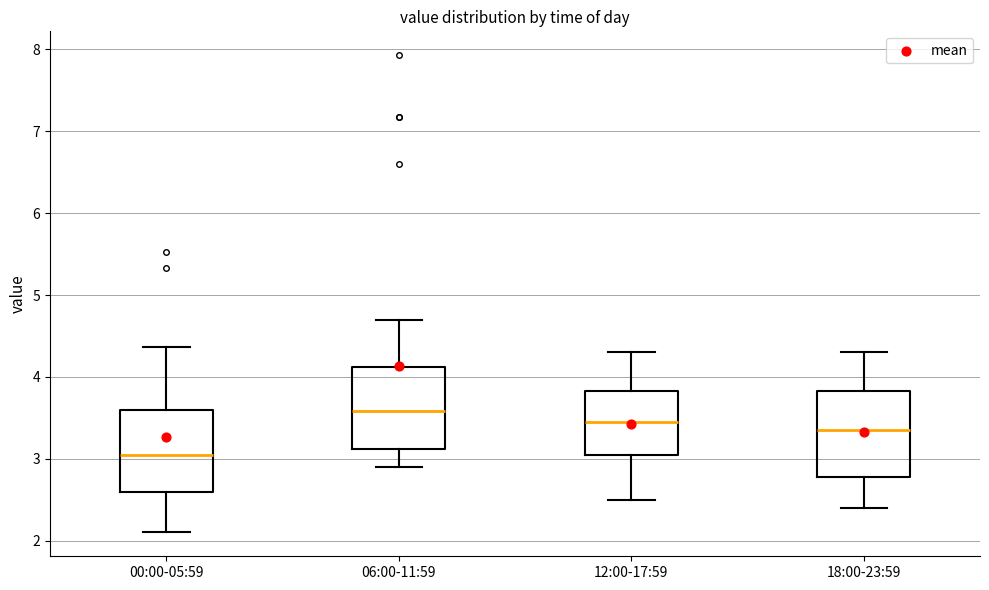

Where does the upper whisker of the box for 06:00-11:59 end on the y-axis? The values are not printed on the chart, so give them approximately, as read against the axis.

4.7